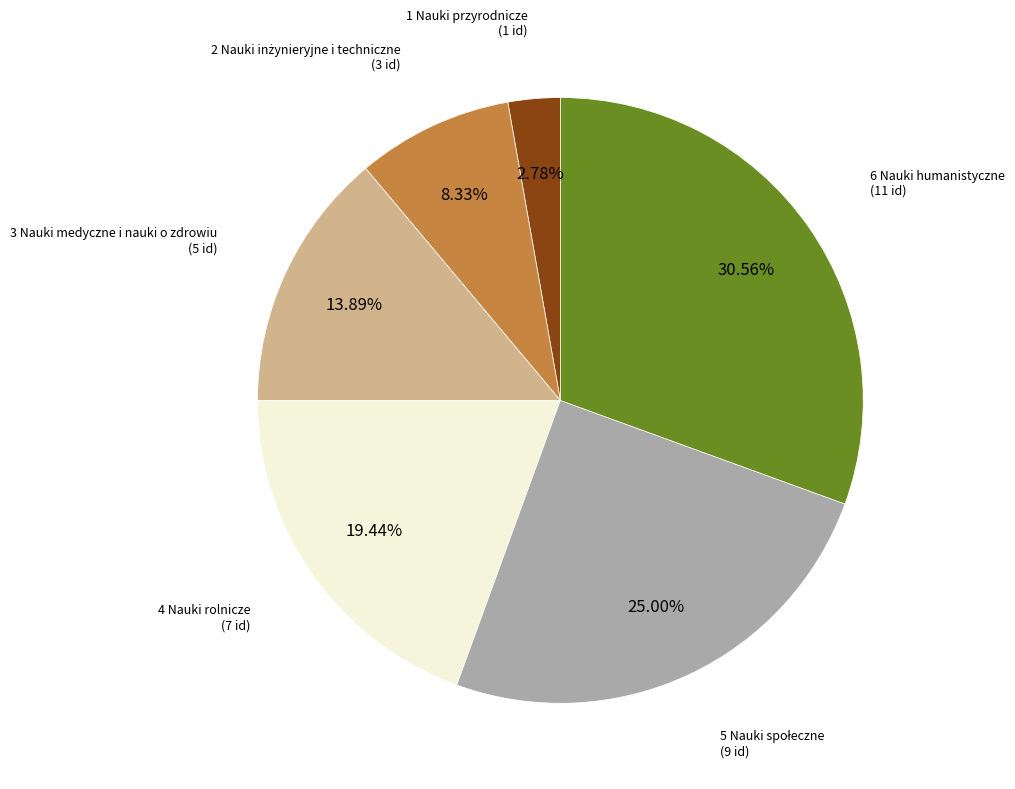

Does any single category account for the majority?

No